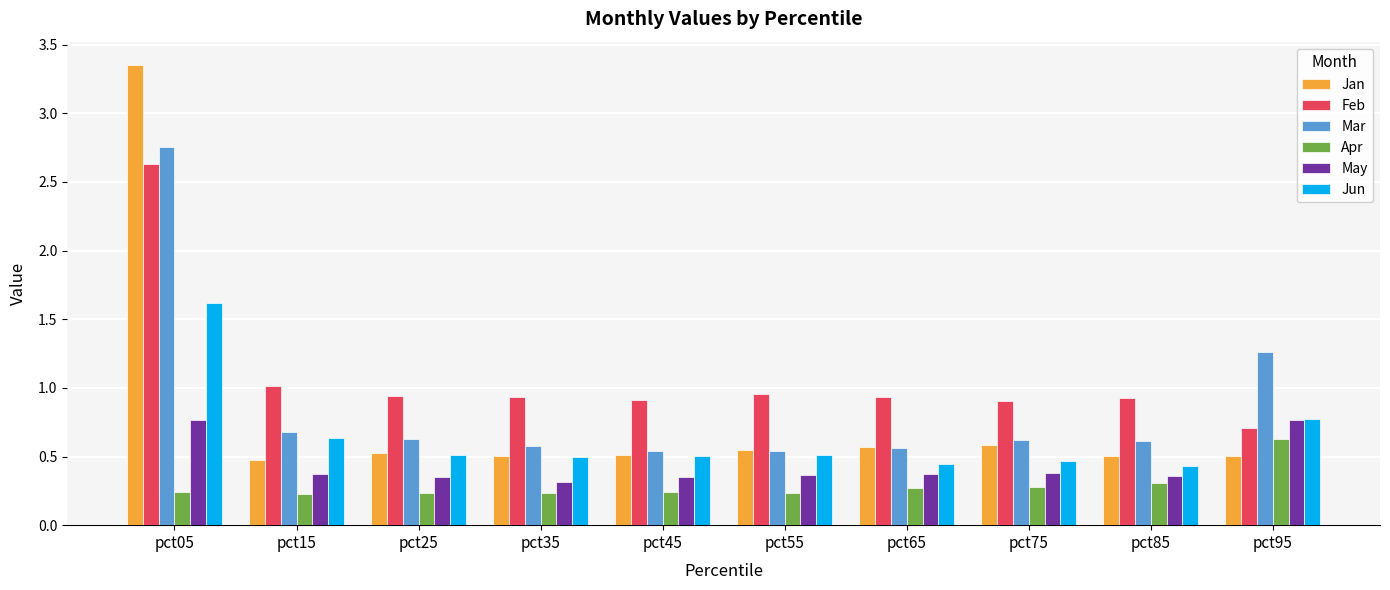

At which label does Jun reach its peak?

pct05